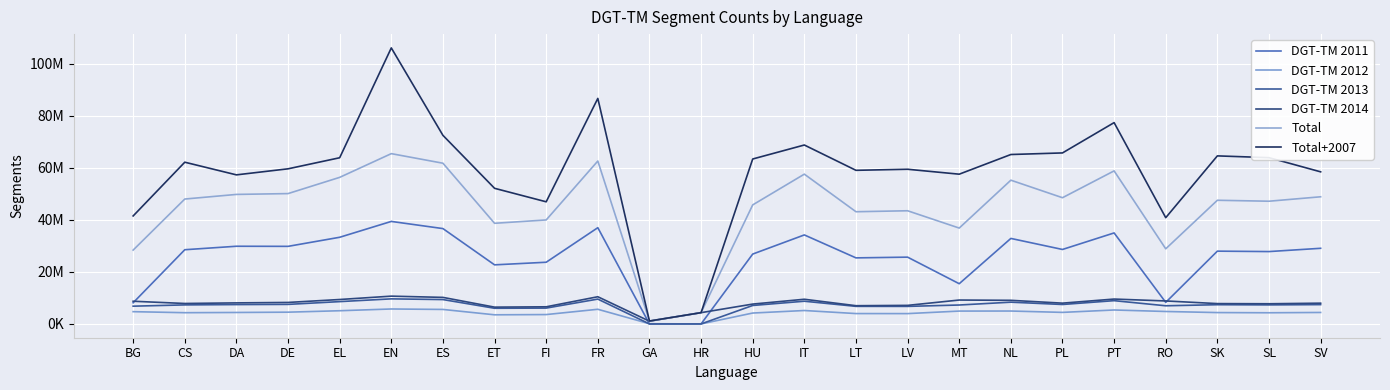

What is the maximum value for DGT-TM 2012?

5741160